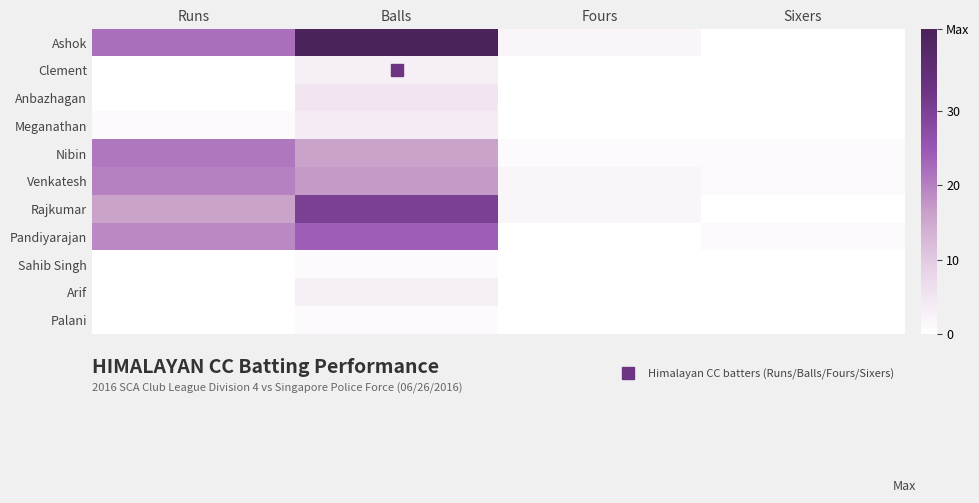

Rank the series at Sixers from highest to lowest value.

Nibin, Venkatesh, Pandiyarajan, Ashok, Clement, Anbazhagan, Meganathan, Rajkumar, Sahib Singh, Arif, Palani